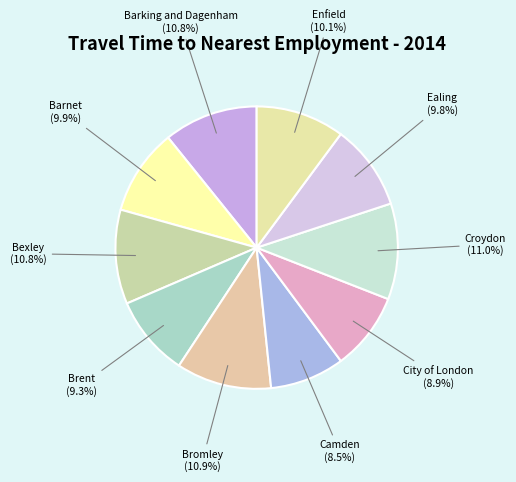

Is there any slice that represents more than half of the pie?

No